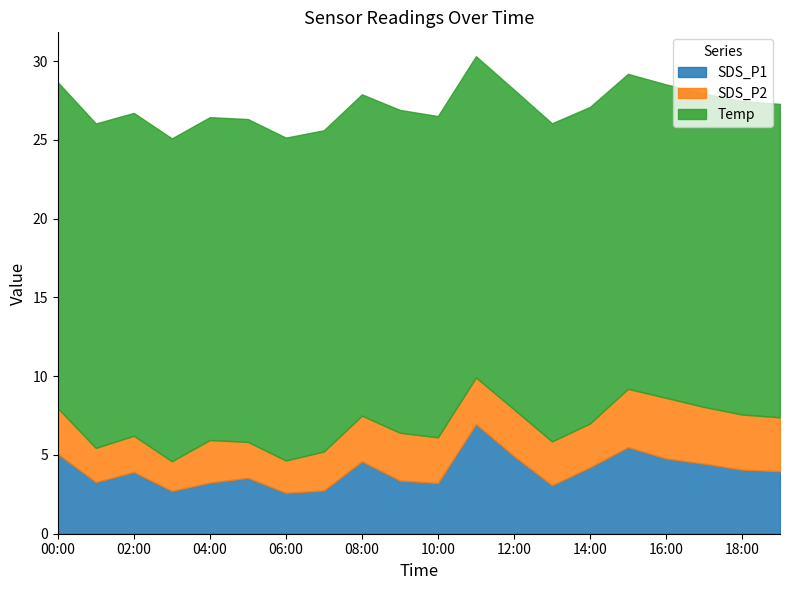

What is the minimum value shown in the chart?

1.9